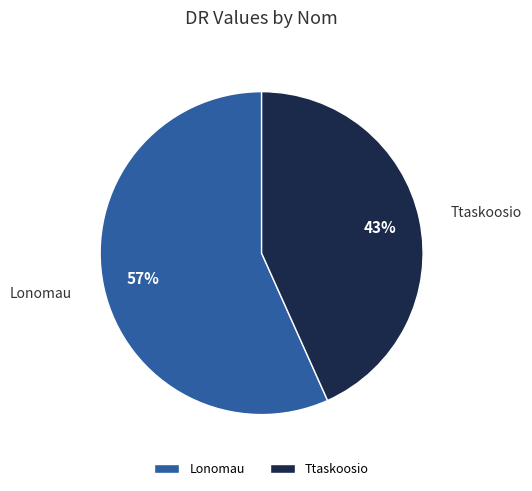

Is it true that Lonomau is 57% of the pie?

True